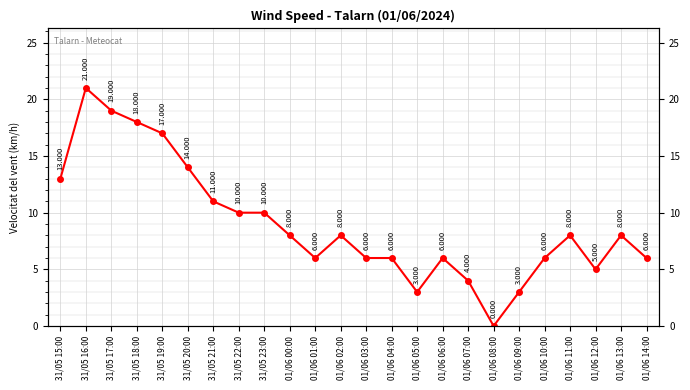

What is the greatest value displayed?

21